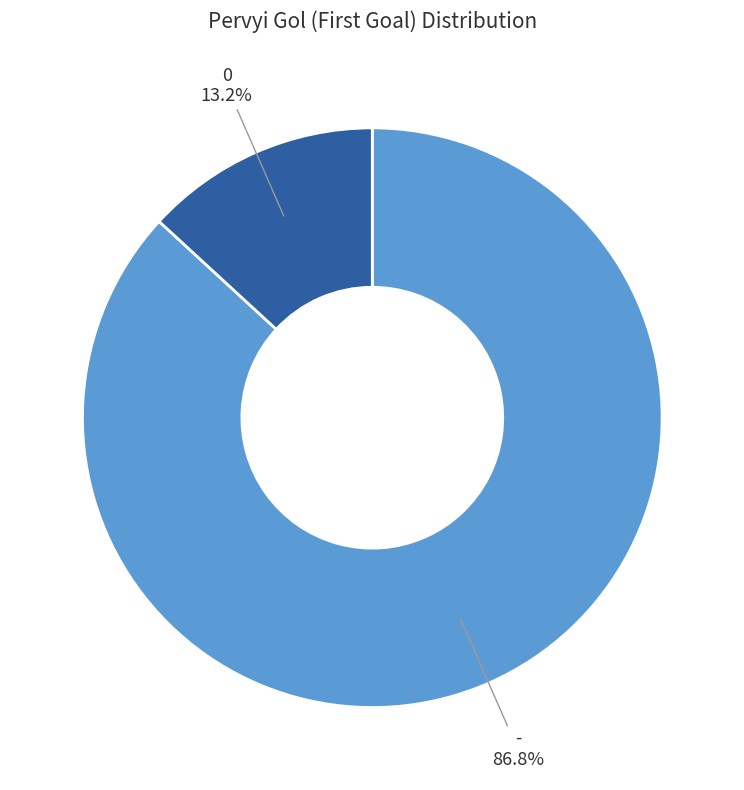

To the nearest percent, what portion does 0 represent?

13%